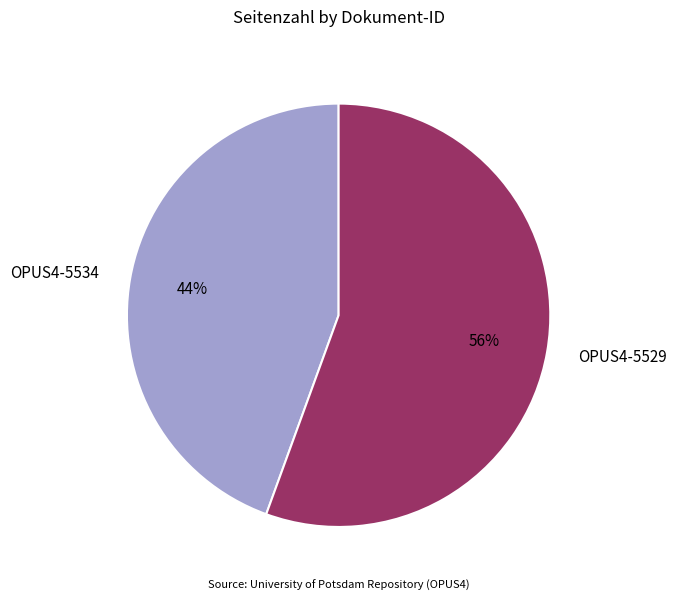

What is the ratio of the value at OPUS4-5534 to the value at OPUS4-5529?

0.8